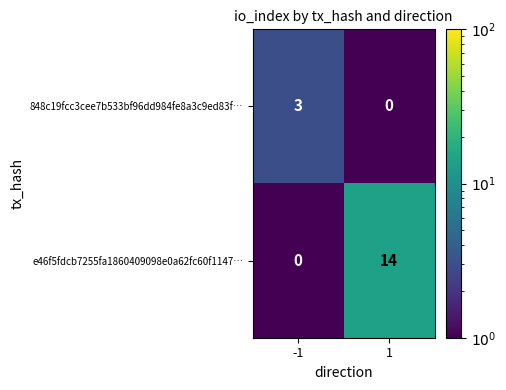

The value of 848c19fcc3cee7b533bf96dd984fe8a3c9ed83f… at 1 is 1. True or false?

False